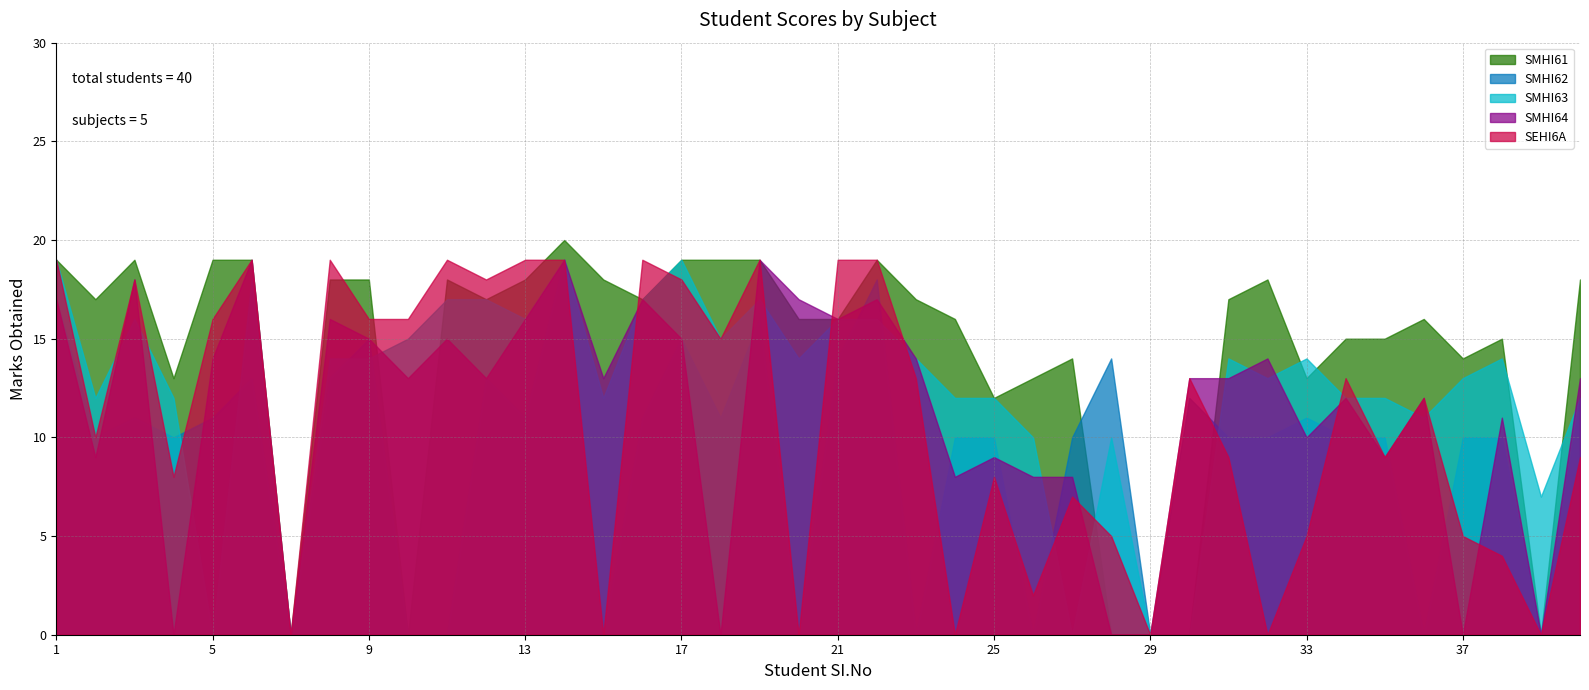

In SMHI64, how many points are lower than both neighbors (excluding endpoints)?

13